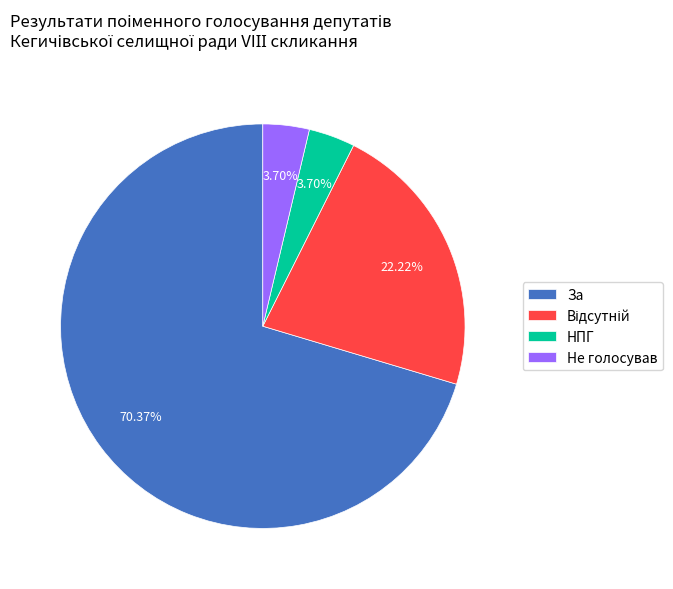

What is the majority slice?

За